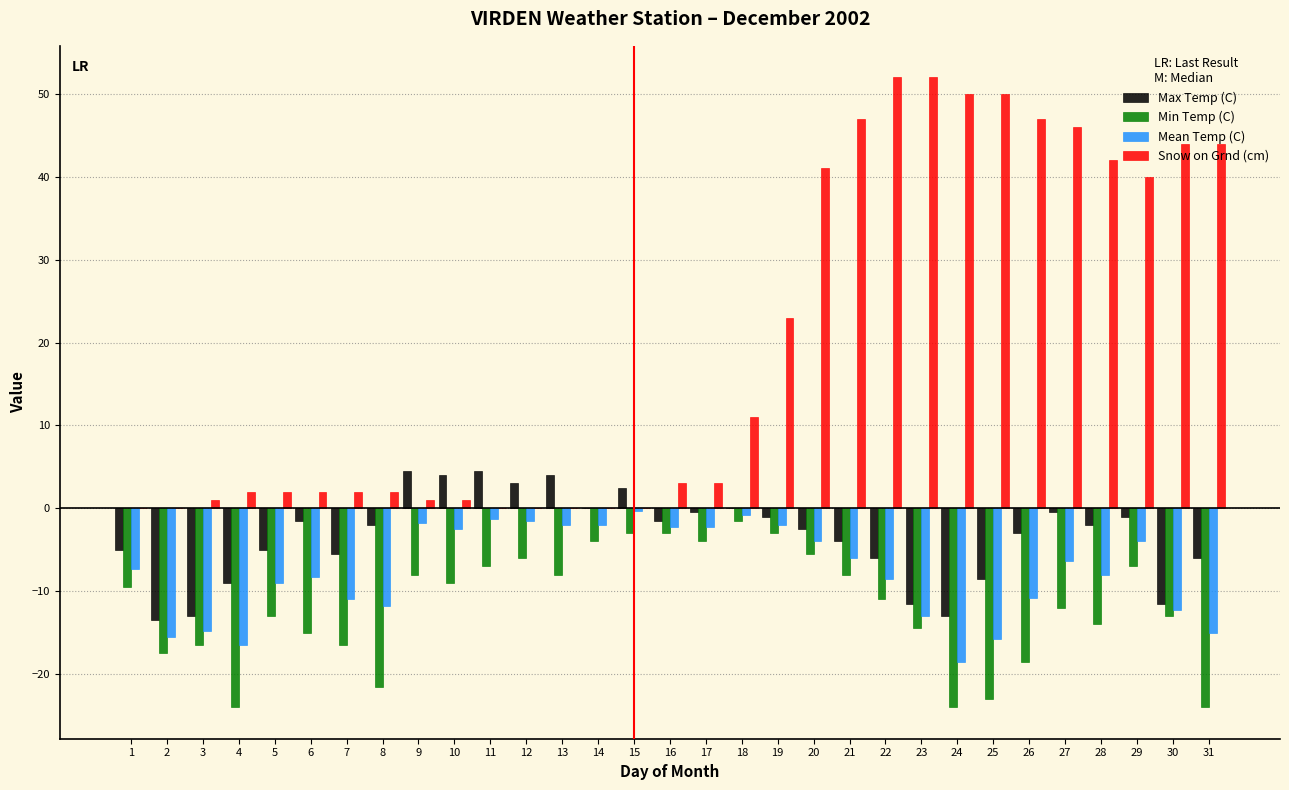

What is the sum of all Snow on Grnd (cm) values?

608.0